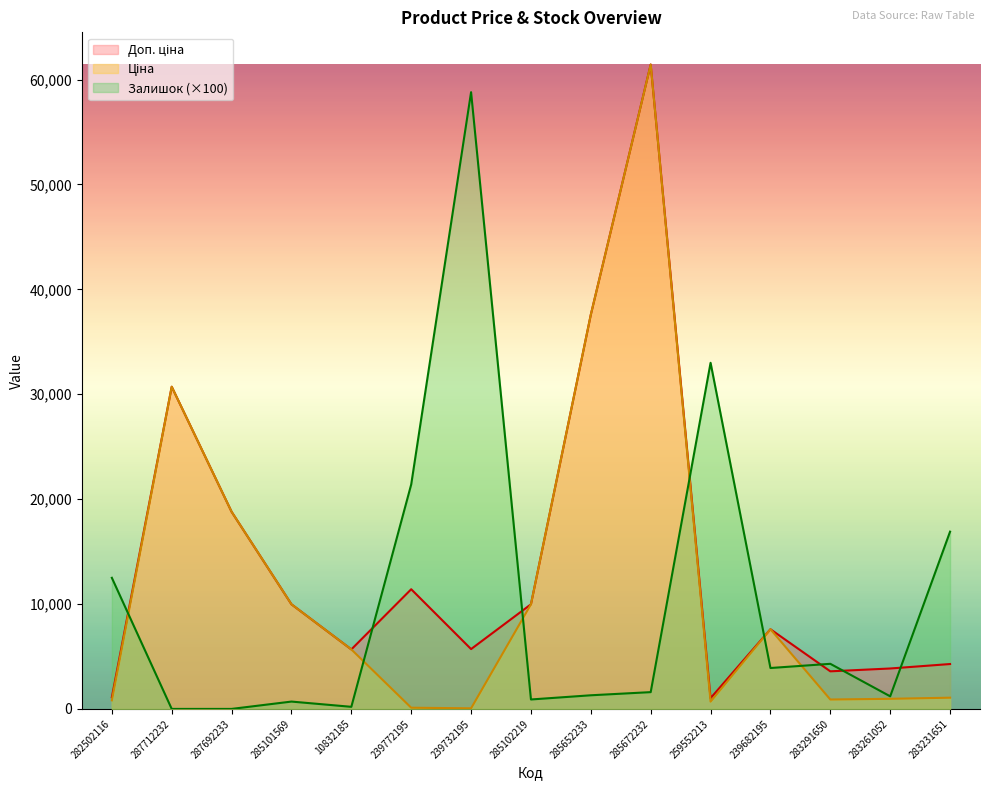

Which series changed the most between 10832185 and 283261052?

Ціна